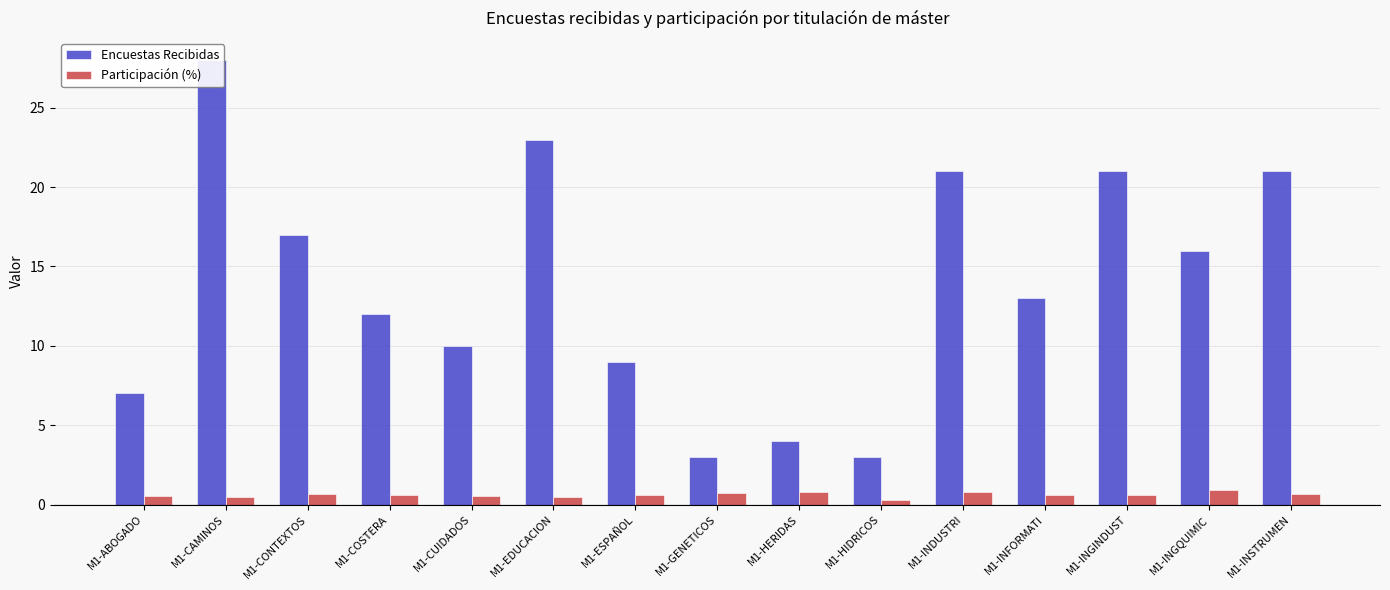

What are all the series names shown in the legend?

Encuestas Recibidas, Participación (%)